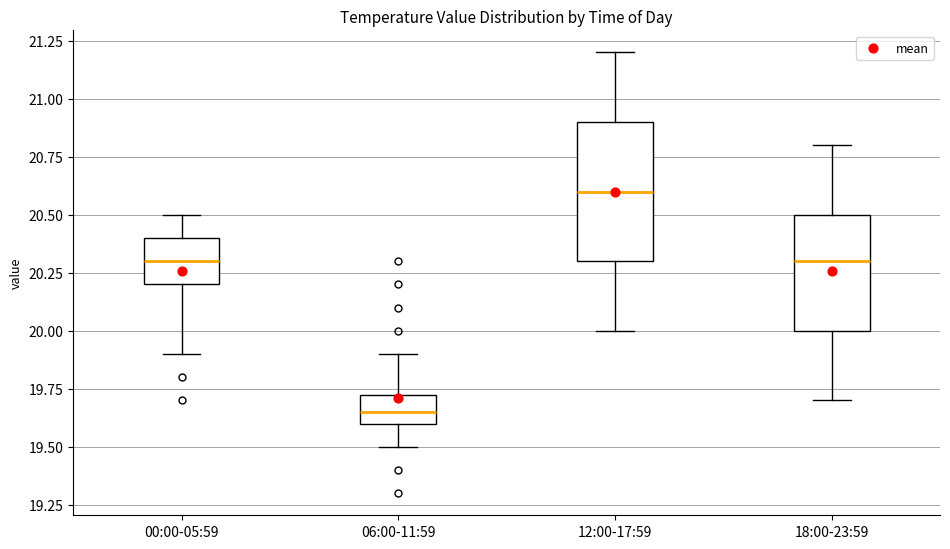

Comparing the boxes themselves (not the whiskers), which one is the tallest?

12:00-17:59